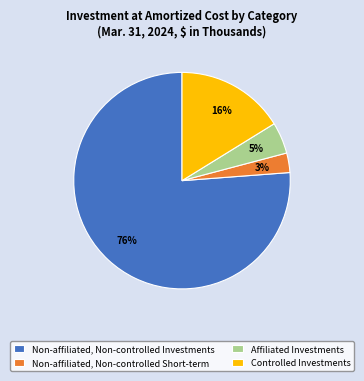

Is the sum of Affiliated Investments and Controlled Investments greater than half?

No